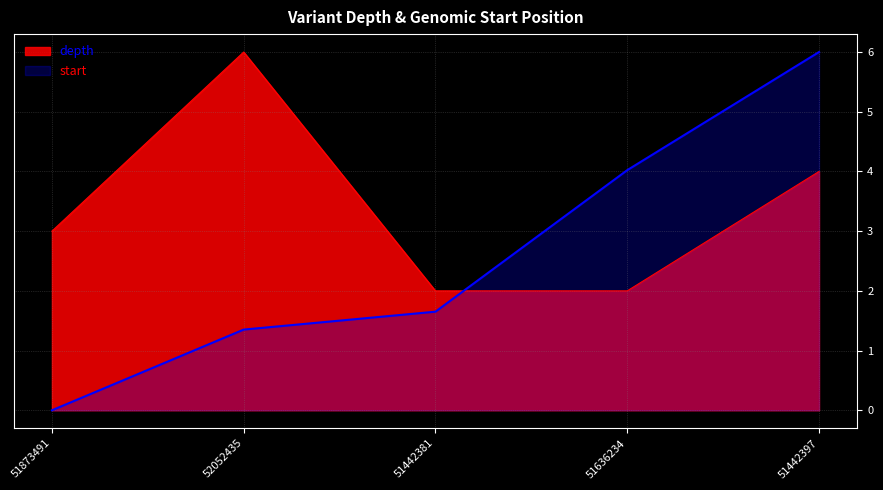

At which category is the sum across all series the highest?

51442397